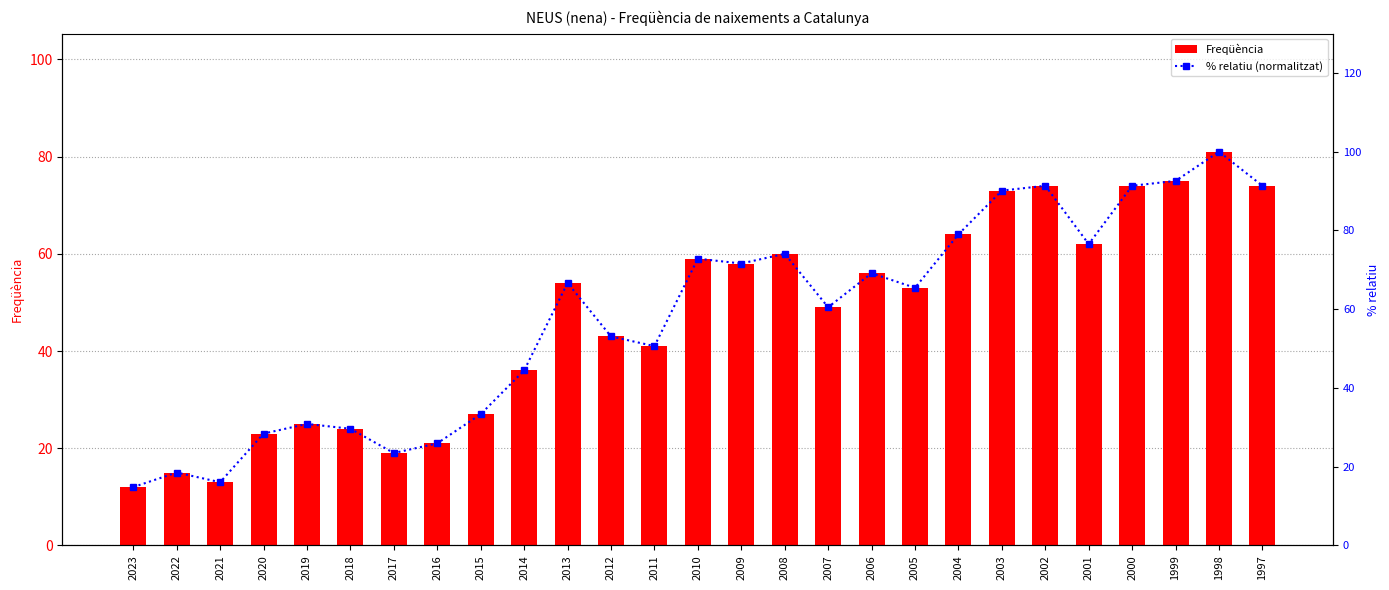

At which category does the chart reach its minimum across all series?

2023